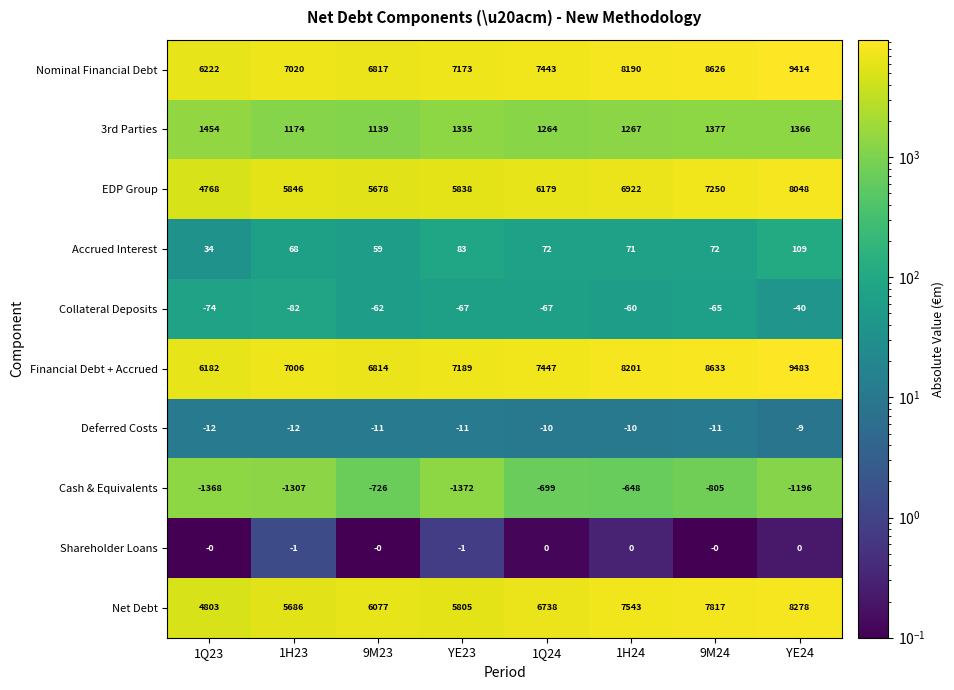

Is it true that Collateral Deposits equals -37 at 1H23?

False